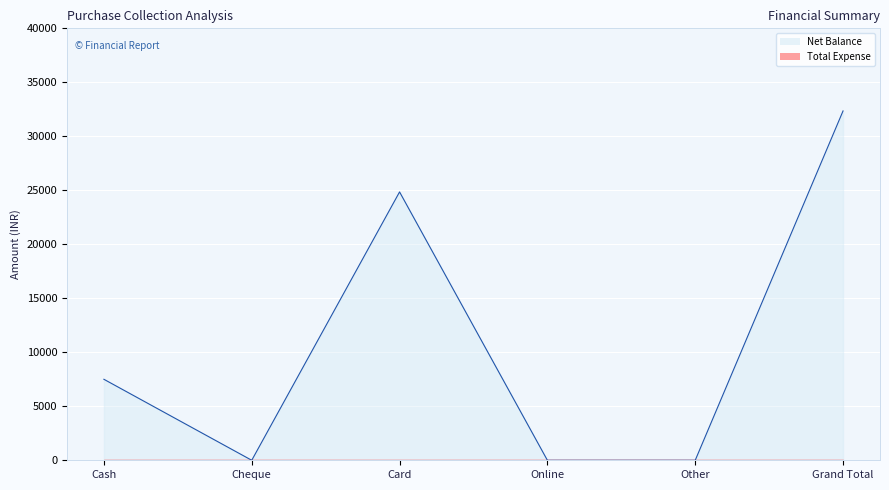

How many interior local peaks (higher than both neighbors) does the data have?

1